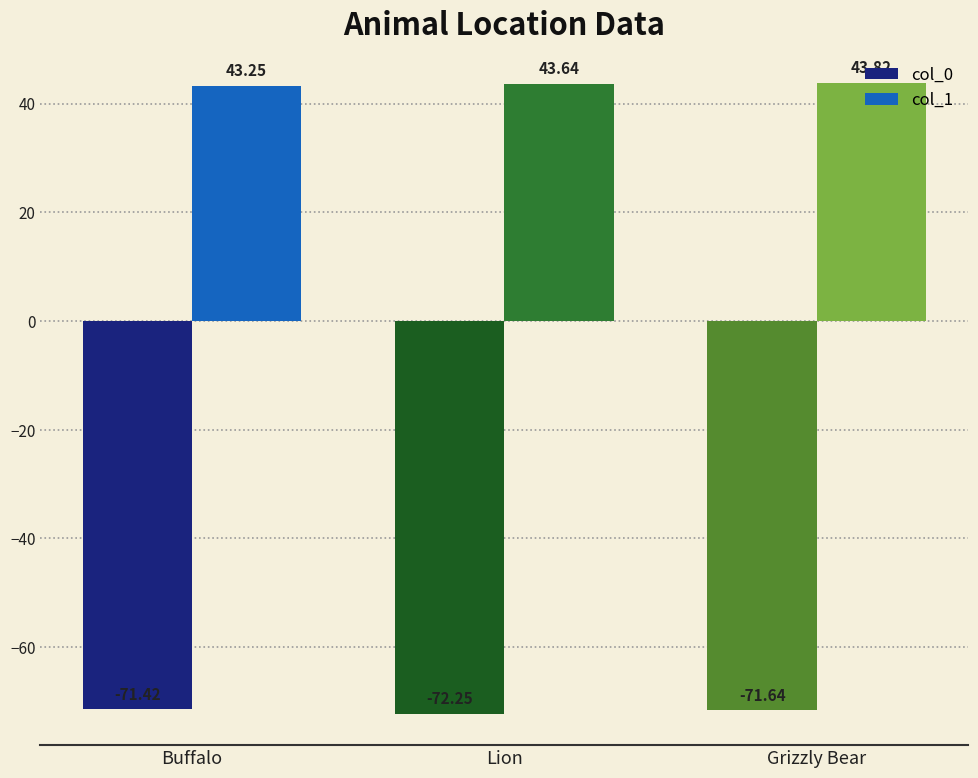

Which category has the highest value in the col_0 series?

Buffalo